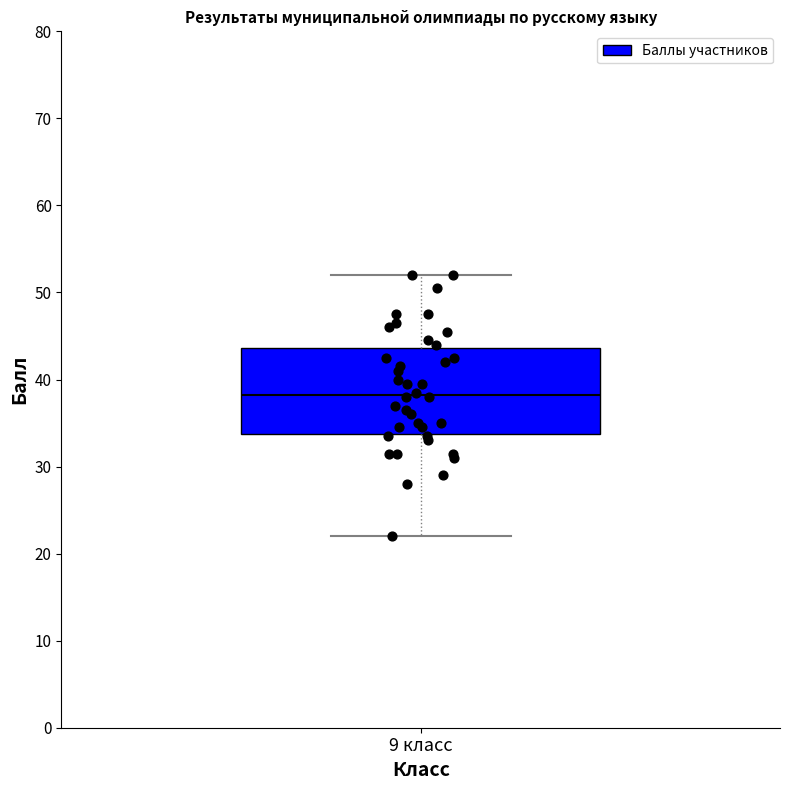

Read this box plot against the y-axis: the position of the median line, the range covered by the box, and the ends of both whiskers. The values are not printed on the chart, so give them approximately, as read against the axis.

median 38, box 34 to 44, whiskers 22 to 52